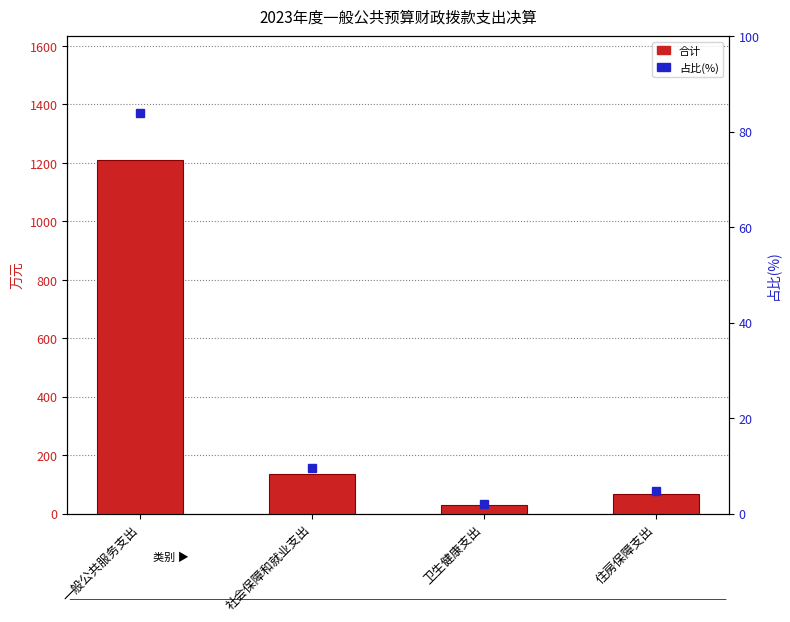

At which category is the sum across all series the highest?

一般公共服务支出